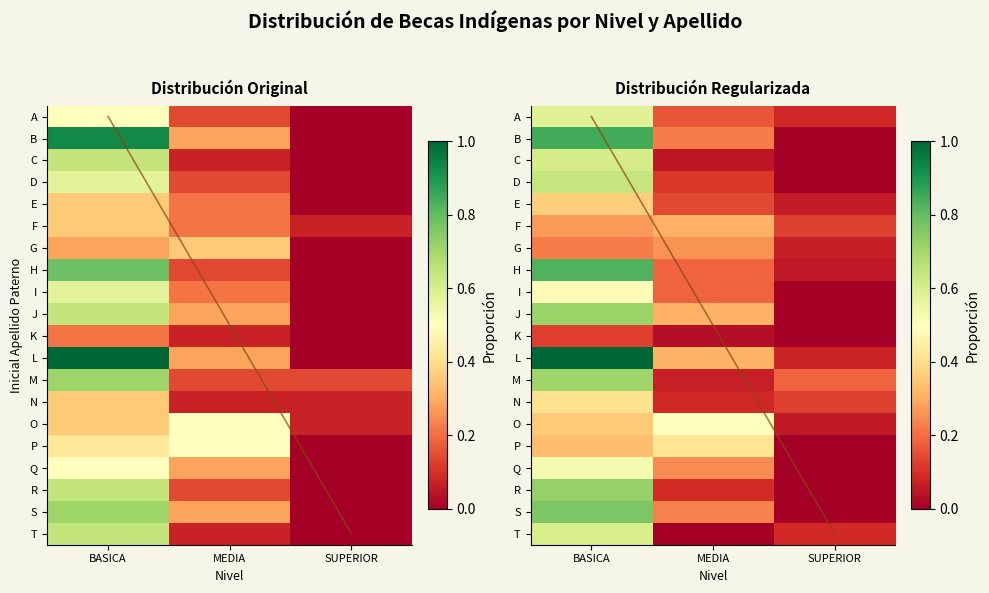

The Q series shows 0.0 at SUPERIOR. True or false?

True